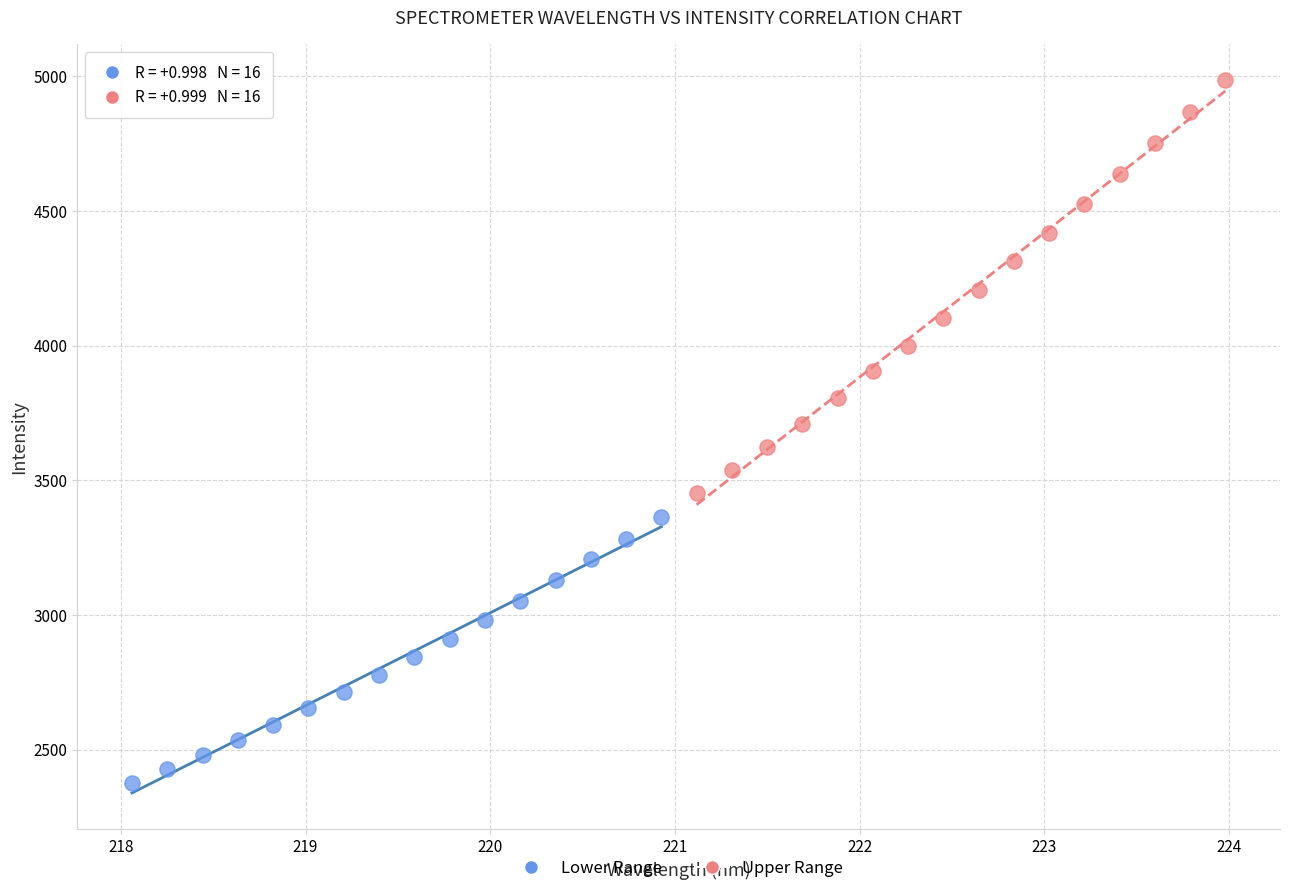

What are all the series names shown in the legend?

Lower Range, Upper Range